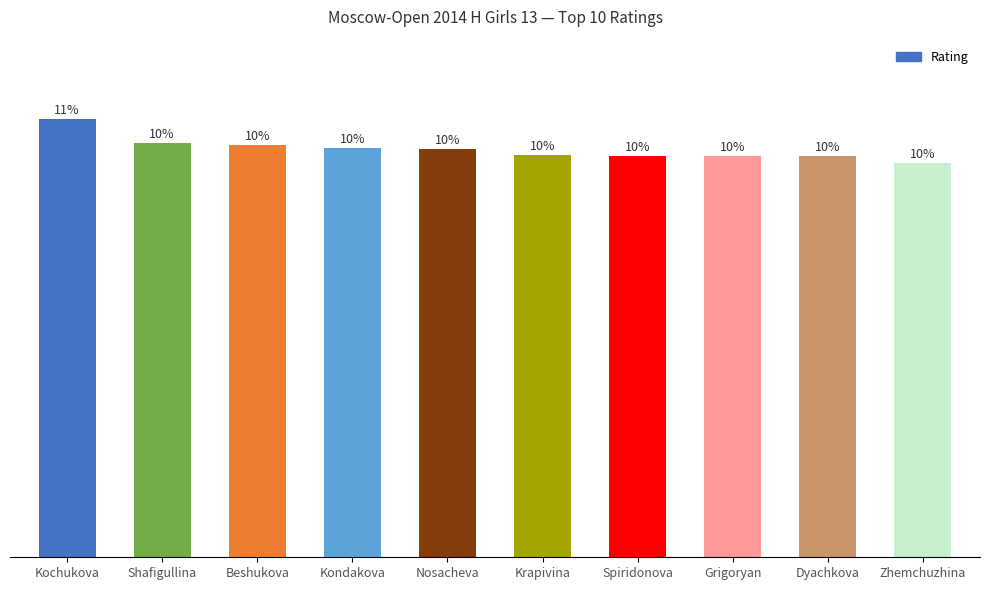

Rank the categories by value from highest to lowest.

Kochukova, Shafigullina, Beshukova, Kondakova, Nosacheva, Krapivina, Spiridonova, Grigoryan, Dyachkova, Zhemchuzhina